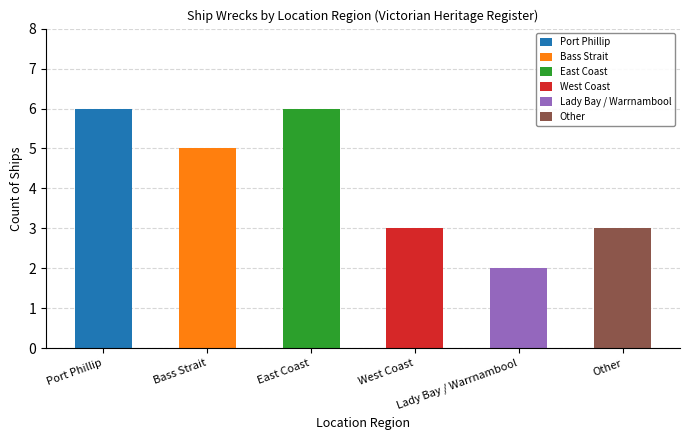

How many data points are less than 5?

3